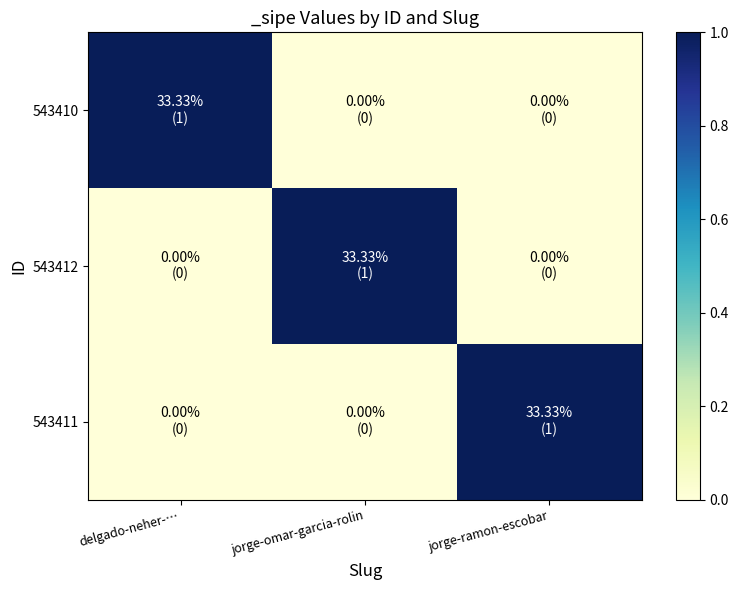

Between delgado-neher-… and jorge-ramon-escobar, which series saw the biggest shift?

543410